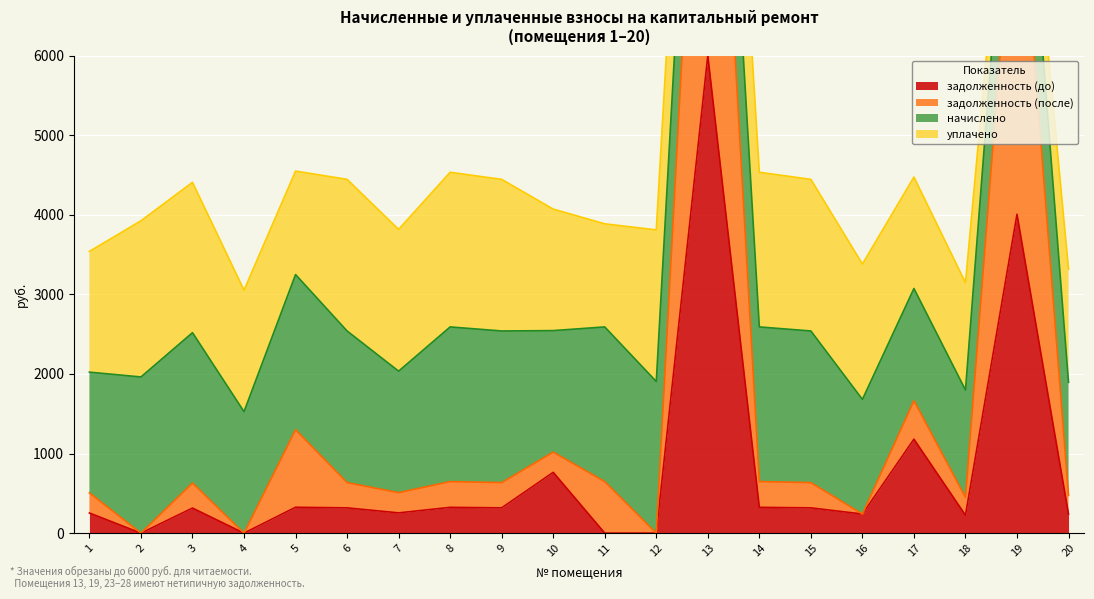

What is the value of the начислено point at the 7th from the left?

1526.4